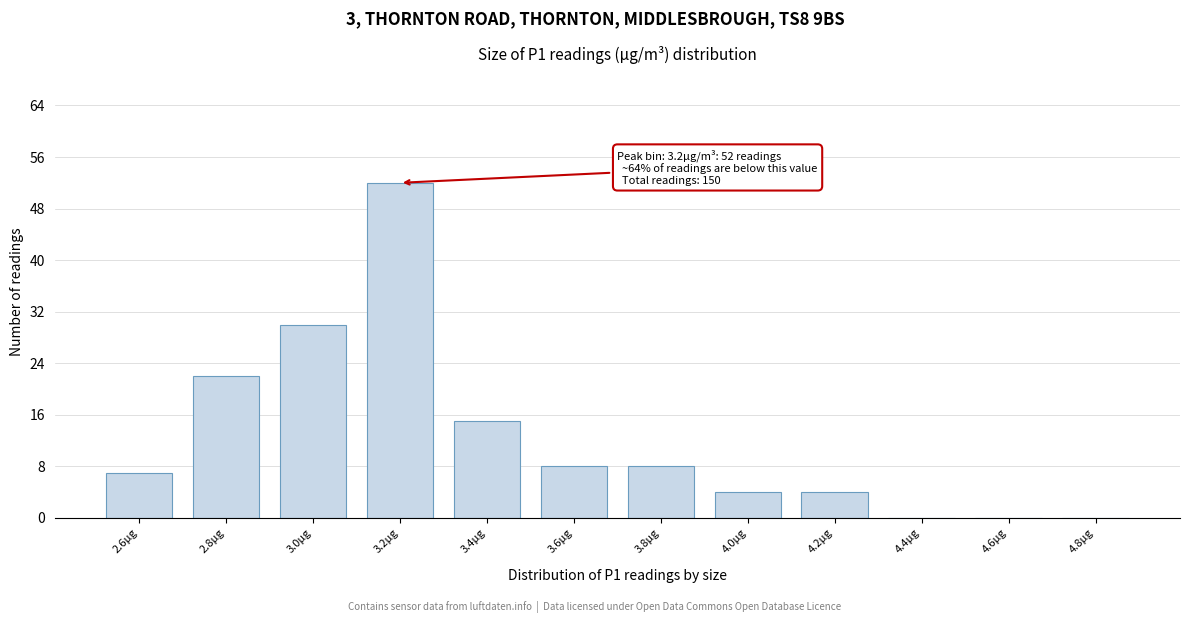

Over which range of the x-axis is the bar tallest?

3.1 to 3.3